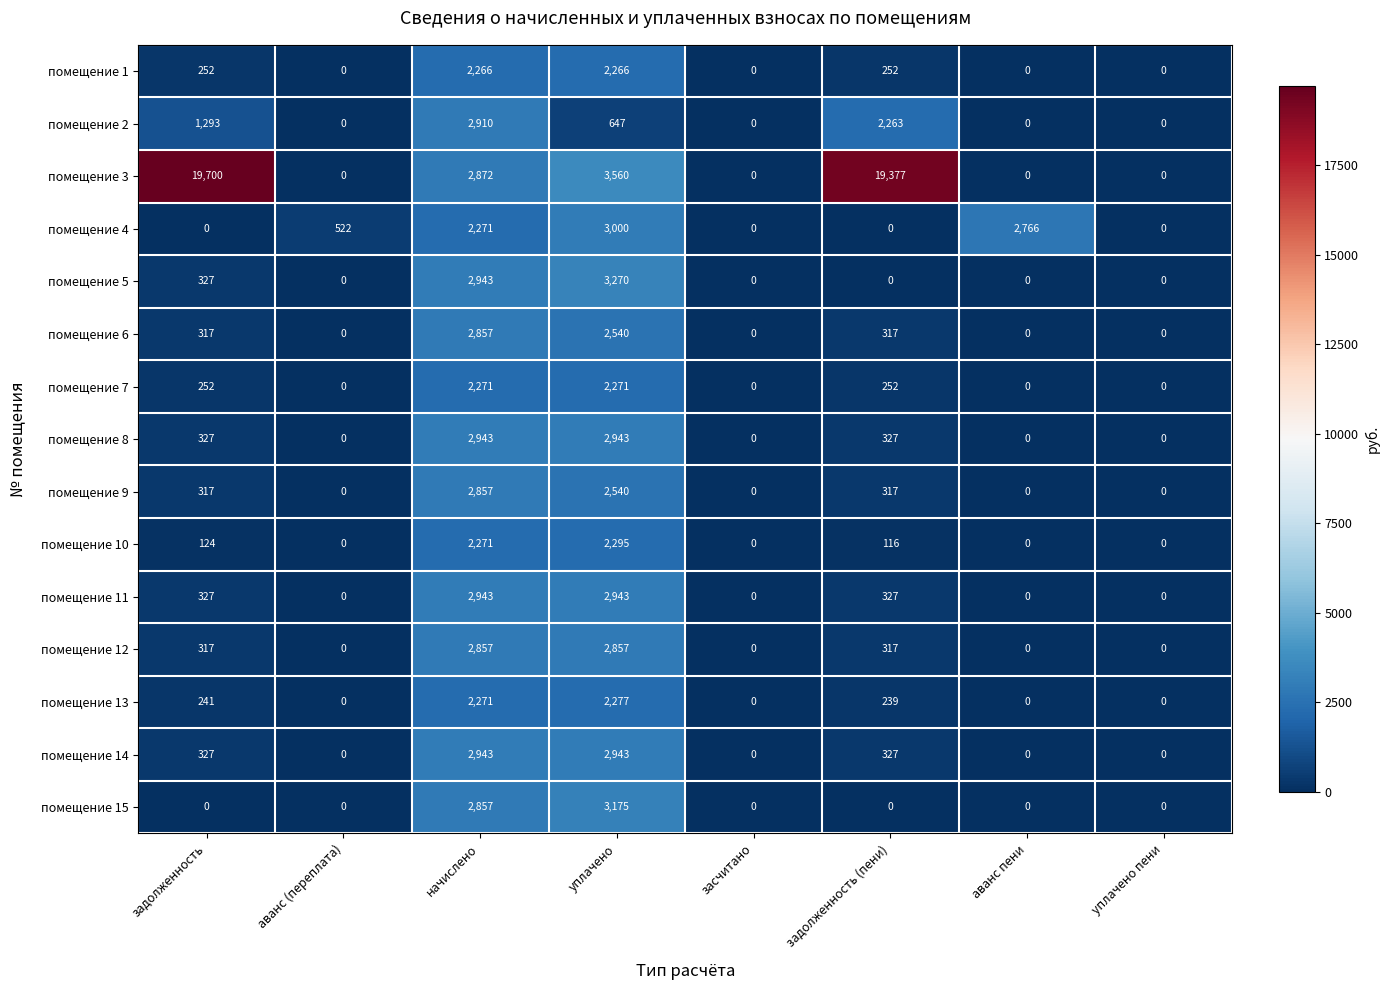

At which category is the sum across all series the highest?

начислено